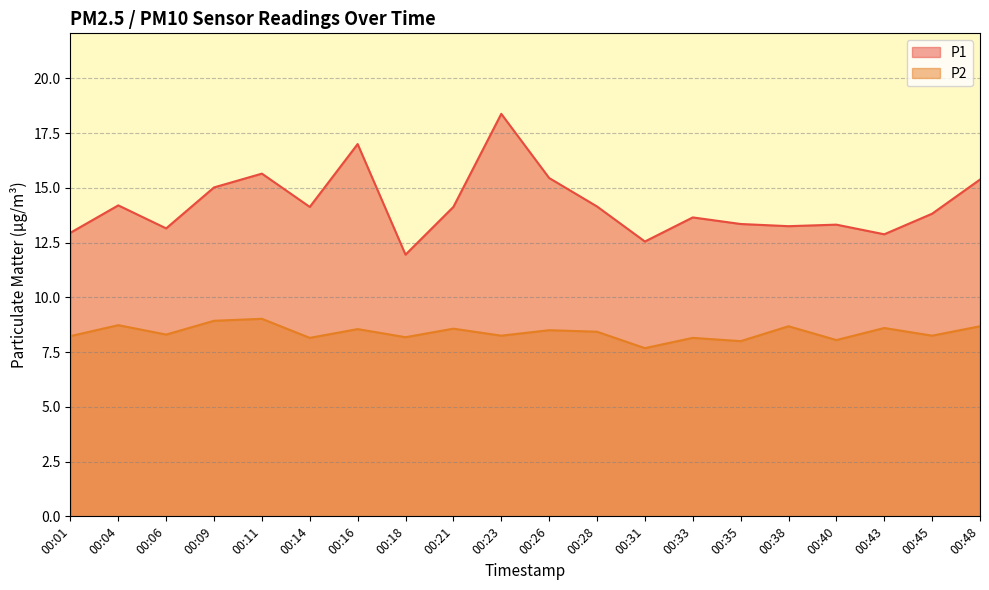

Rank the categories by P1 value from lowest to highest.

00:18, 00:31, 00:43, 00:01, 00:06, 00:38, 00:40, 00:35, 00:33, 00:45, 00:14, 00:21, 00:28, 00:04, 00:09, 00:48, 00:26, 00:11, 00:16, 00:23